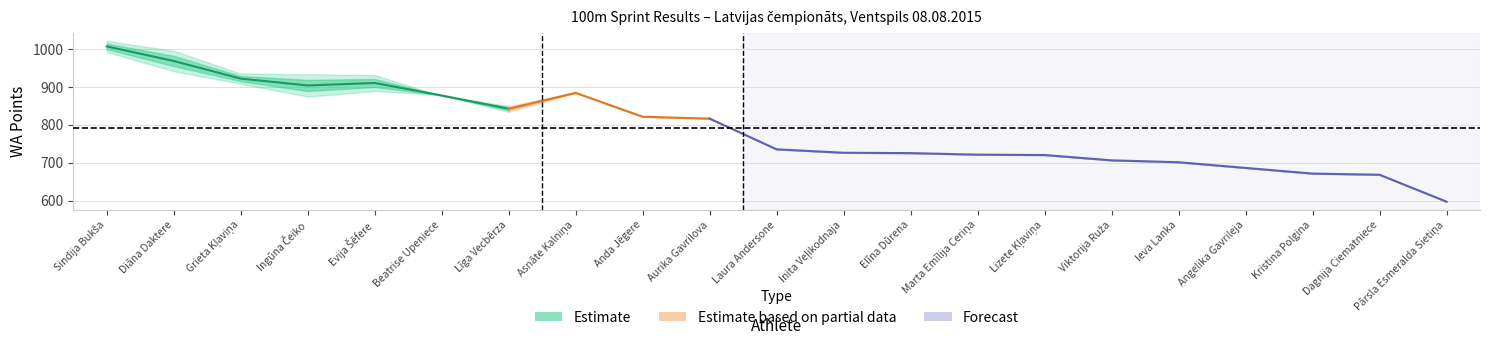

At which category is the sum across all series the highest?

Sindija Bukša